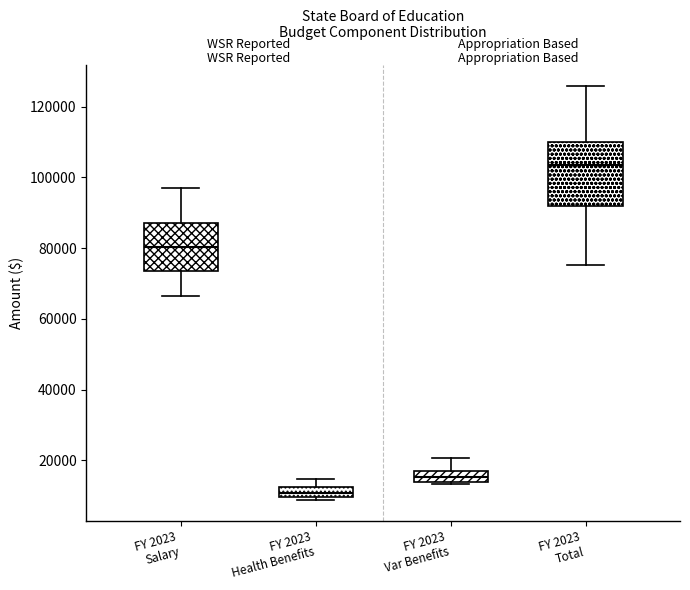

Which box has the highest median line?

FY 2023 Total